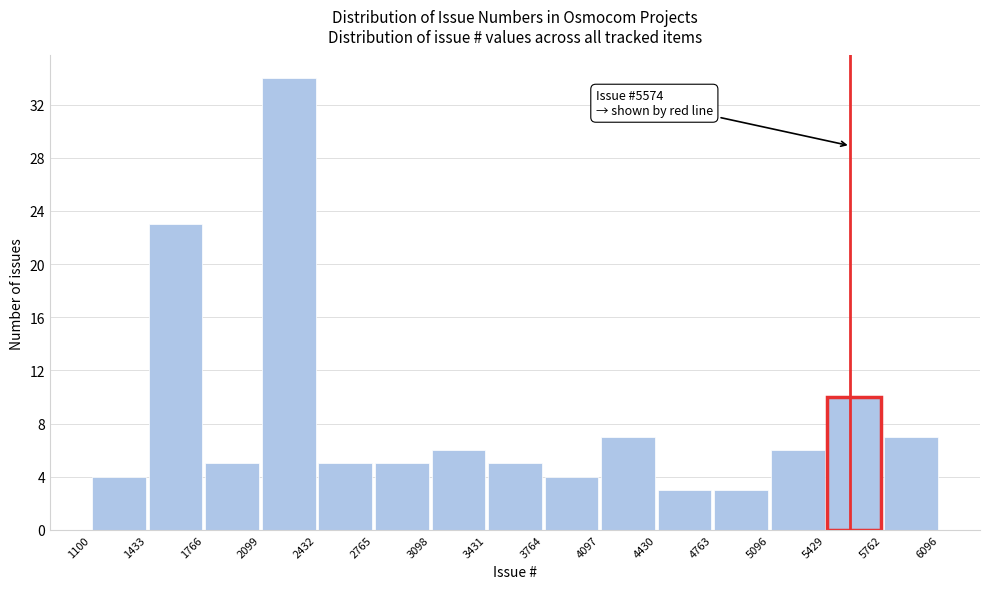

Which range on the x-axis has the tallest bar?

2099 to 2432